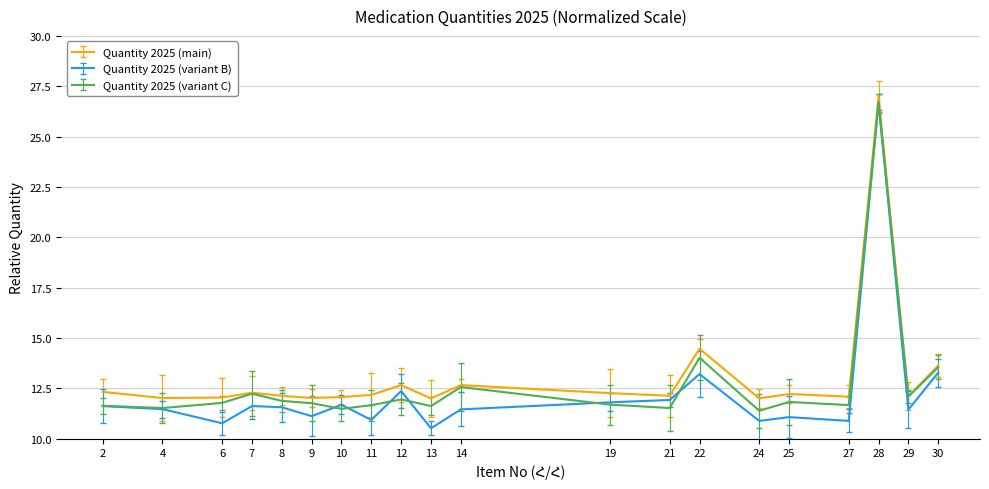

Is this an area chart (filled region under the line)?

No